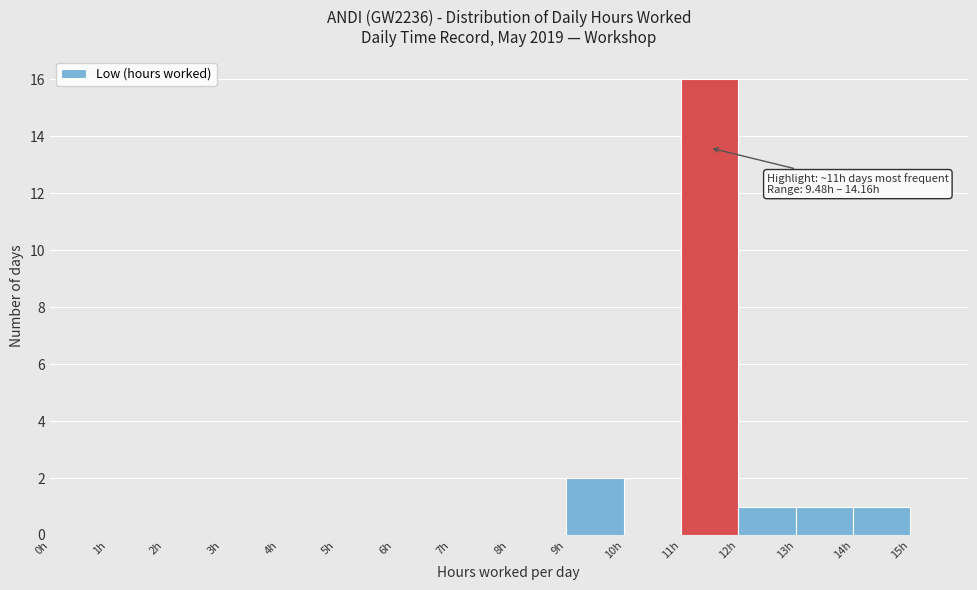

Over which range of the x-axis is the bar tallest?

11 to 12